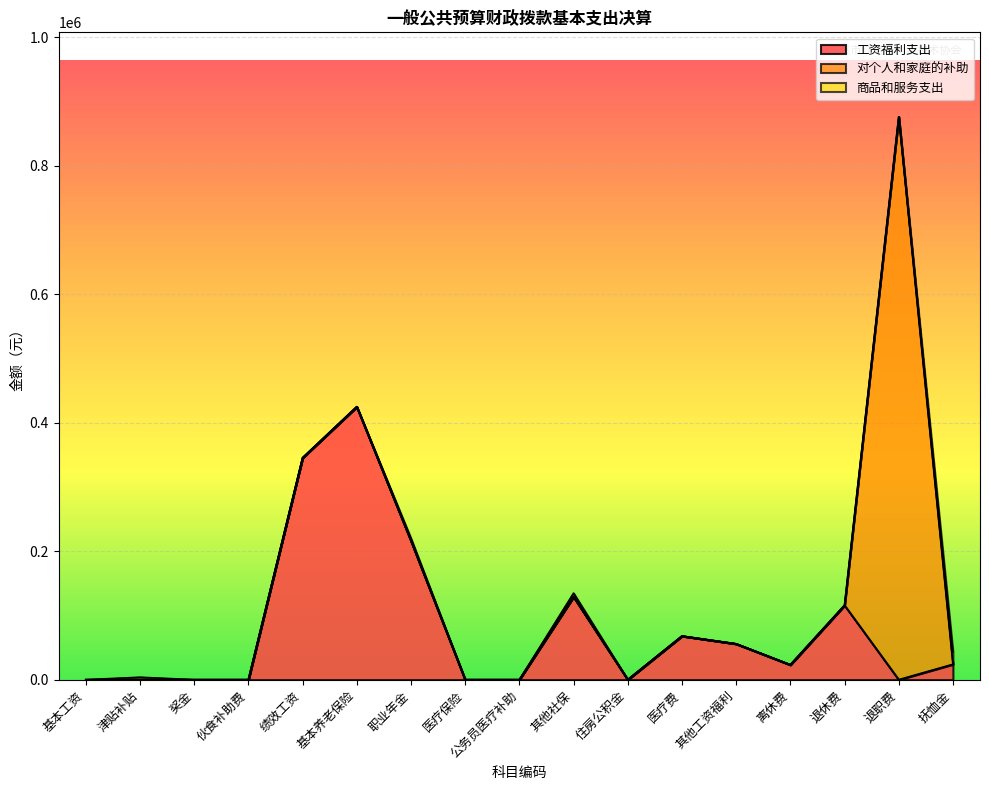

Reading left to right, list all the values displayed in this chart.

工资福利支出: 0.0	0.0	0.0	0.0	345155.0	424554.0	216104.4	0.0	0.0	128948.9	0.0	67872.8	55751.5	23148.6	115740.0	0.0	23945.0
对个人和家庭的补助: 0.0	0.0	0.0	0.0	0.0	0.0	0.0	0.0	0.0	0.0	0.0	0.0	0.0	0.0	0.0	875894.0	0.0
商品和服务支出: 0.0	3743.4	0.0	0.0	116.8	394.6	3828.6	0.0	0.0	5631.5	0.0	0.0	0.0	0.0	0.0	0.0	19471.2